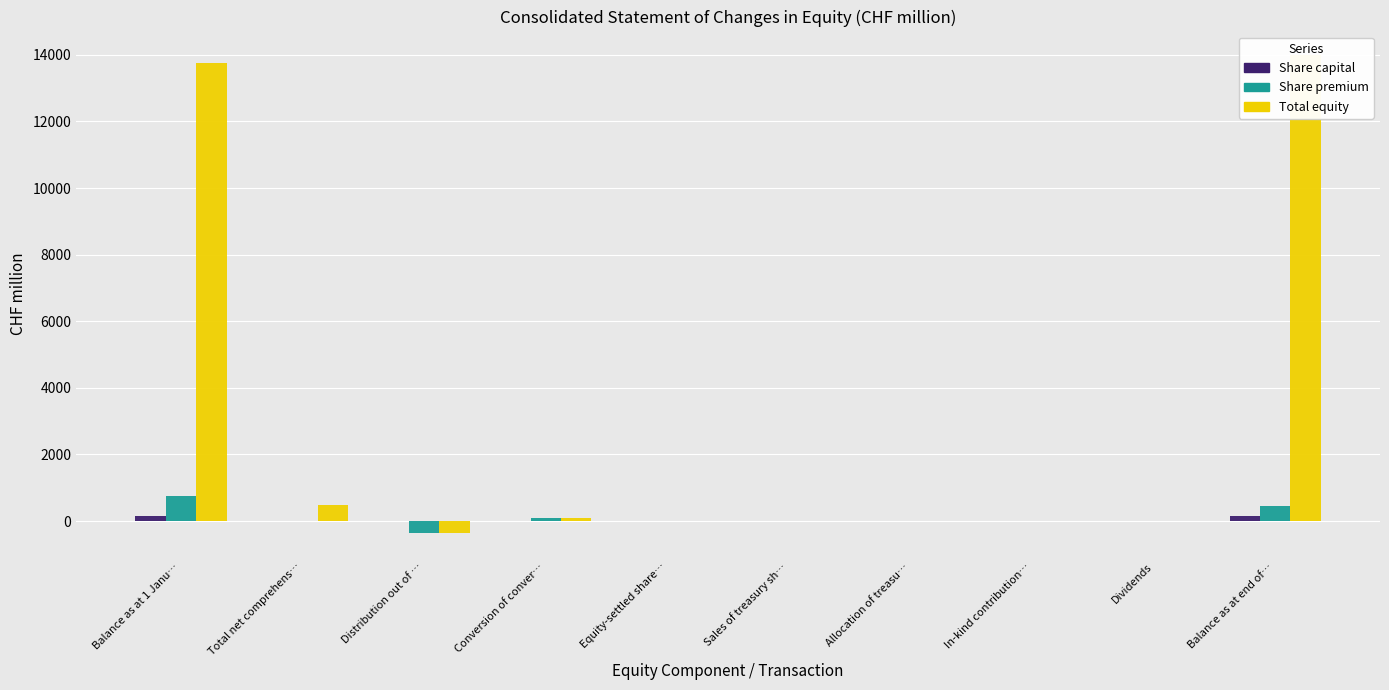

What is the highest value of the Share premium series?

745